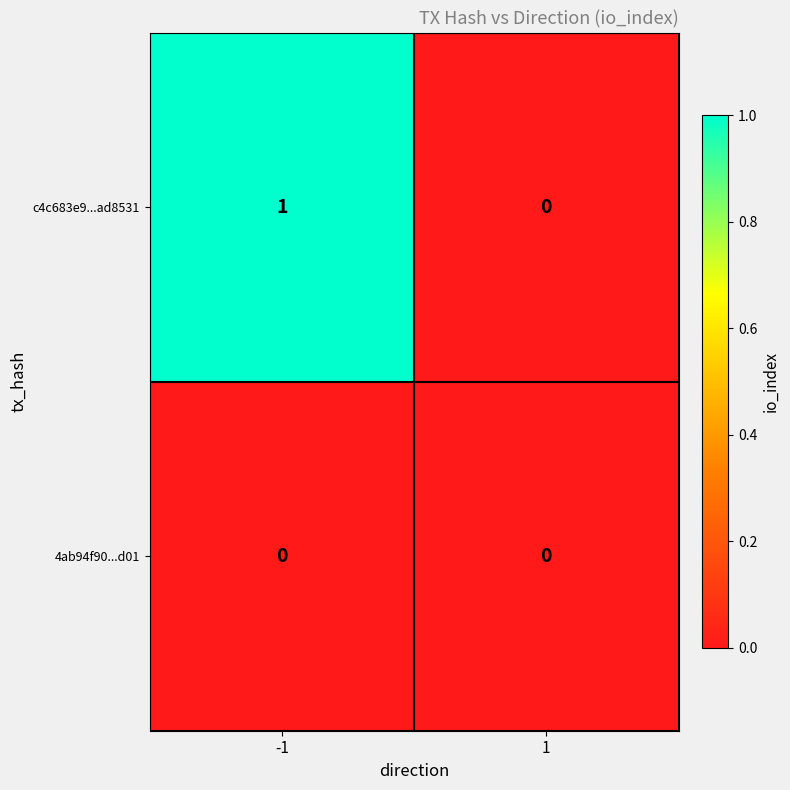

List the series in order of their overall mean, lowest first.

4ab94f90...d01, c4c683e9...ad8531